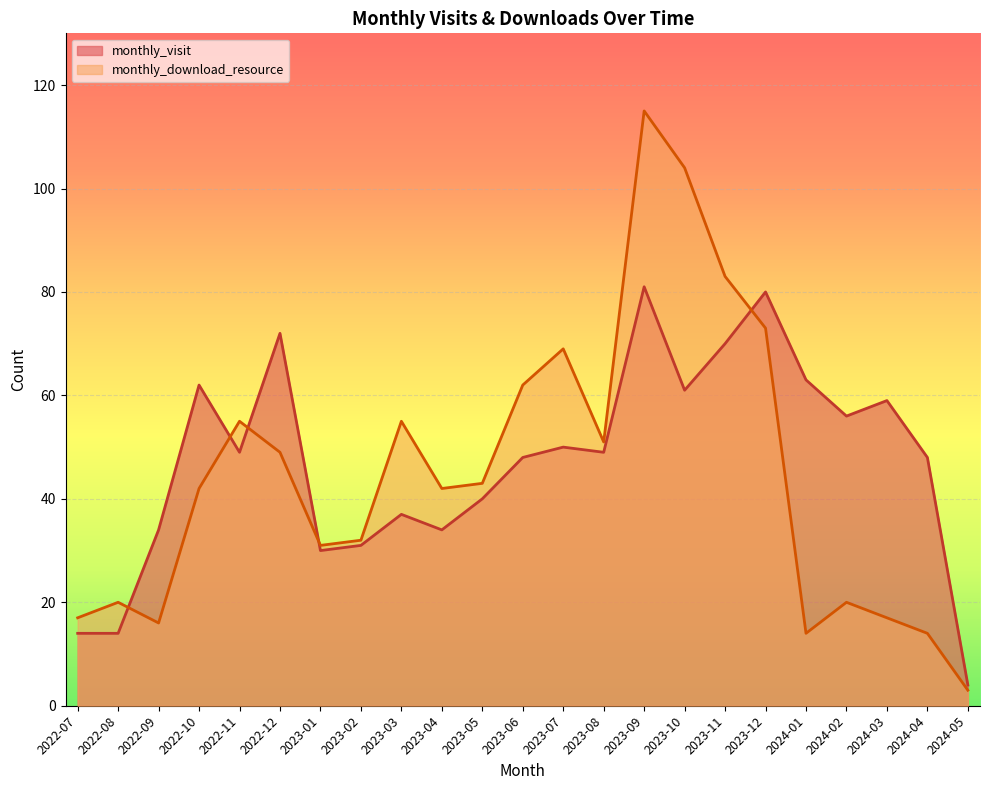

Reading left to right, transcribe all the data shown in this chart.

monthly_visit: 2022-07=14	2022-08=14	2022-09=34	2022-10=62	2022-11=49	2022-12=72	2023-01=30	2023-02=31	2023-03=37	2023-04=34	2023-05=40	2023-06=48	2023-07=50	2023-08=49	2023-09=81	2023-10=61	2023-11=70	2023-12=80	2024-01=63	2024-02=56	2024-03=59	2024-04=48	2024-05=4
monthly_download_resource: 2022-07=17	2022-08=20	2022-09=16	2022-10=42	2022-11=55	2022-12=49	2023-01=31	2023-02=32	2023-03=55	2023-04=42	2023-05=43	2023-06=62	2023-07=69	2023-08=51	2023-09=115	2023-10=104	2023-11=83	2023-12=73	2024-01=14	2024-02=20	2024-03=17	2024-04=14	2024-05=3